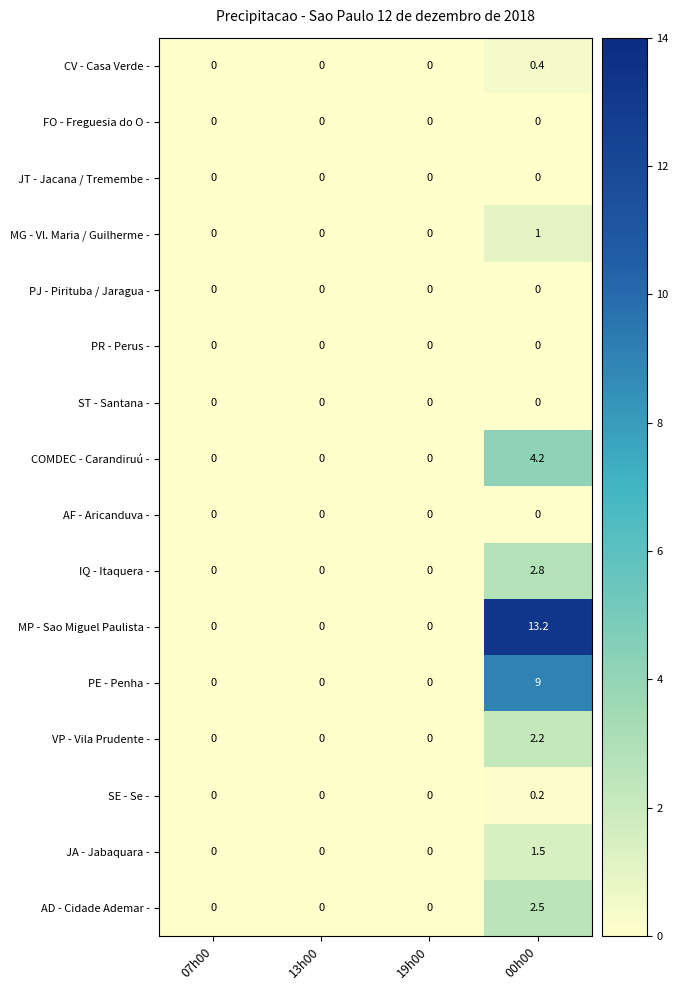

Which series has the widest spread of values?

MP - Sao Miguel Paulista -